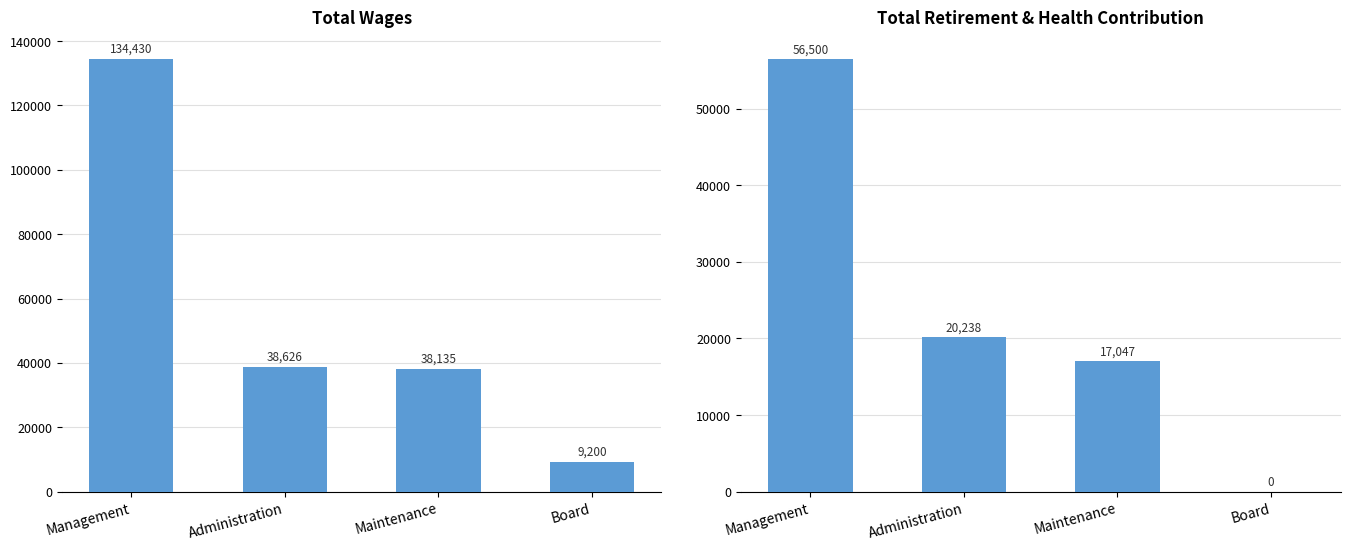

What is the total value across all series at Management?

190930